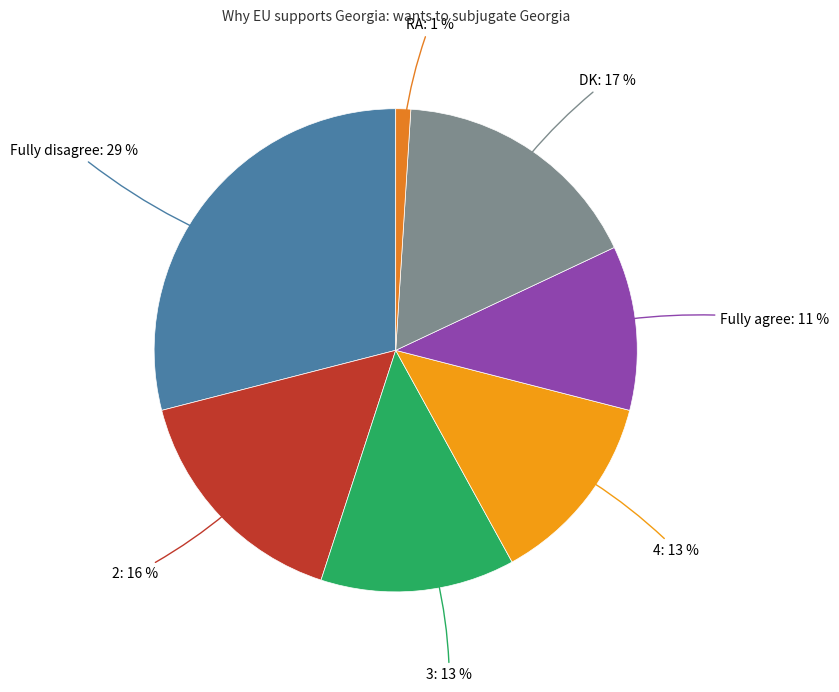

Combined, do Fully agree: 11 % and Fully disagree: 29 % account for over 50%?

No